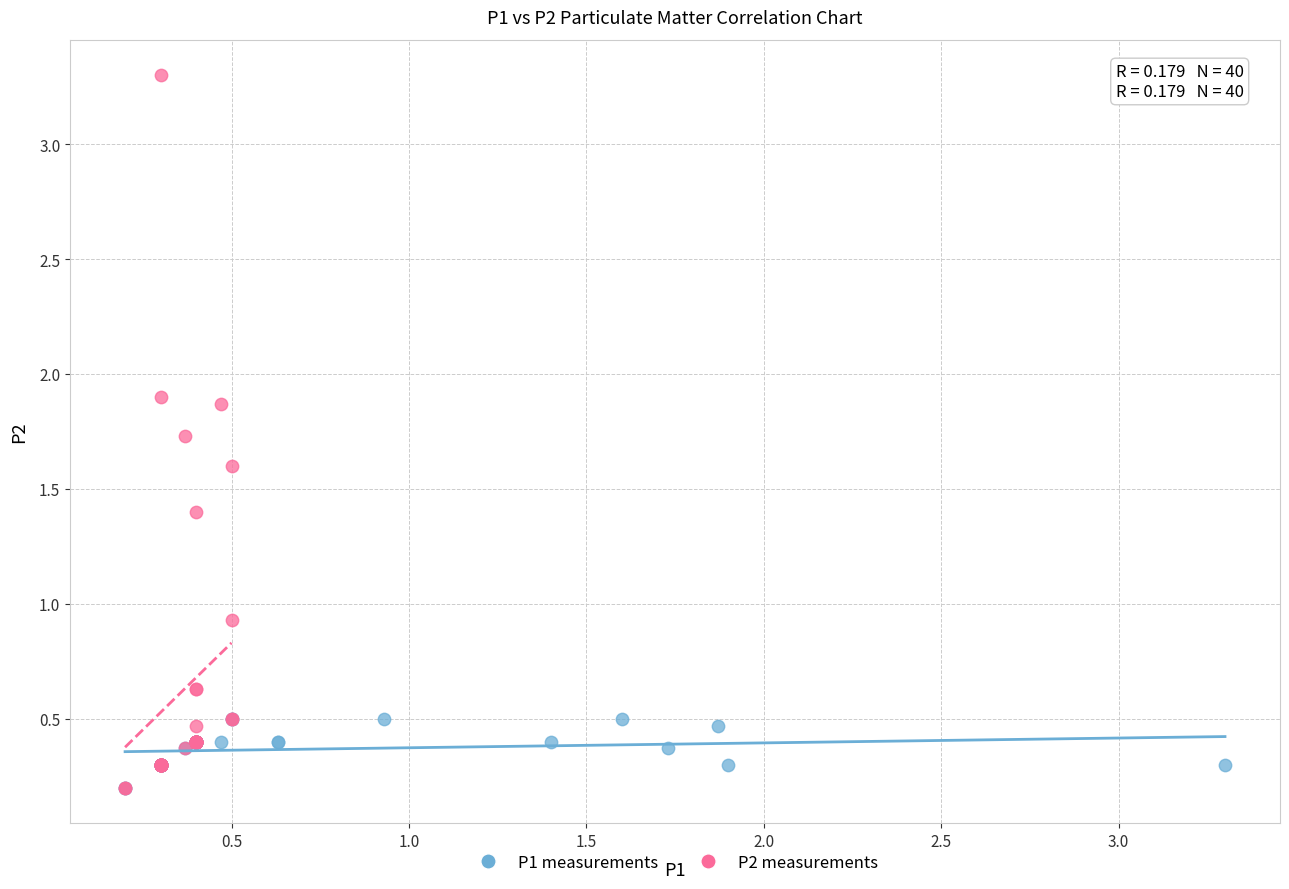

Which series has the largest Y range (max minus min)?

P2 measurements